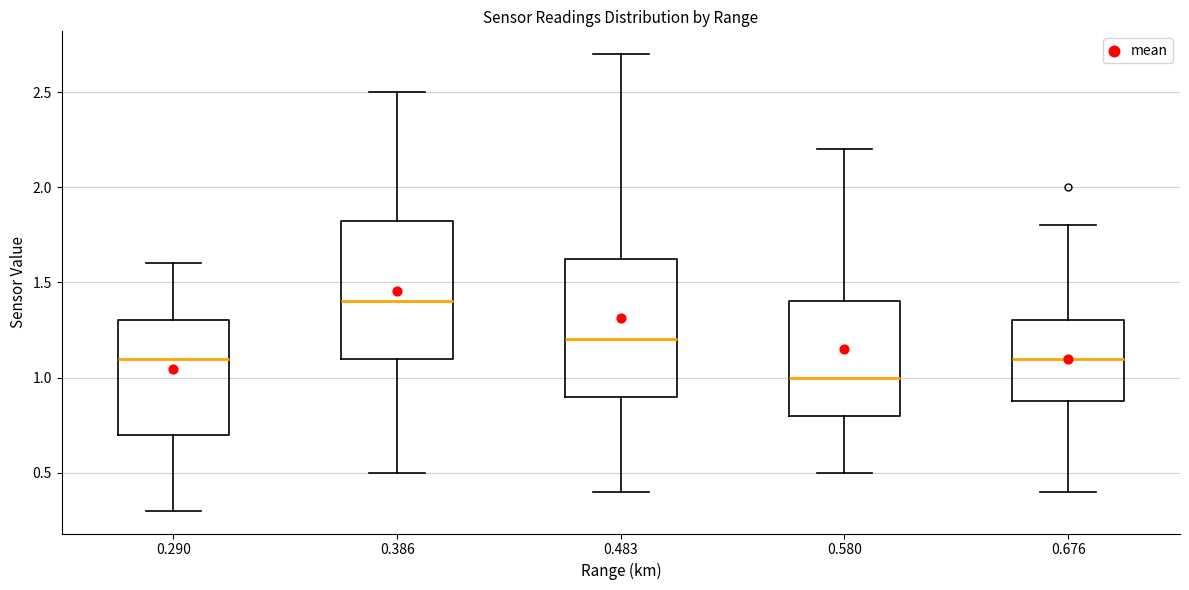

Reading left to right, read every box against the y-axis: the position of its median line, the range the box covers, and the ends of its whiskers. The values are not printed on the chart, so give them approximately, as read against the axis.

0.290: median 1.10, box 0.70 to 1.30, whiskers 0.30 to 1.60
0.386: median 1.40, box 1.10 to 1.85, whiskers 0.50 to 2.50
0.483: median 1.20, box 0.90 to 1.65, whiskers 0.40 to 2.70
0.580: median 1.00, box 0.80 to 1.40, whiskers 0.50 to 2.20
0.676: median 1.10, box 0.90 to 1.30, whiskers 0.40 to 1.80